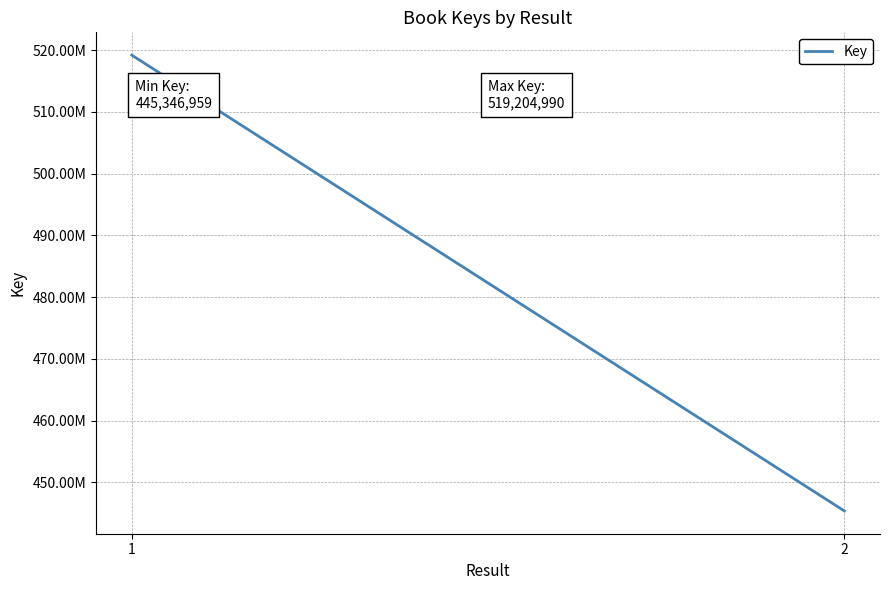

What is the change in value from 1 to 2?

-73858031